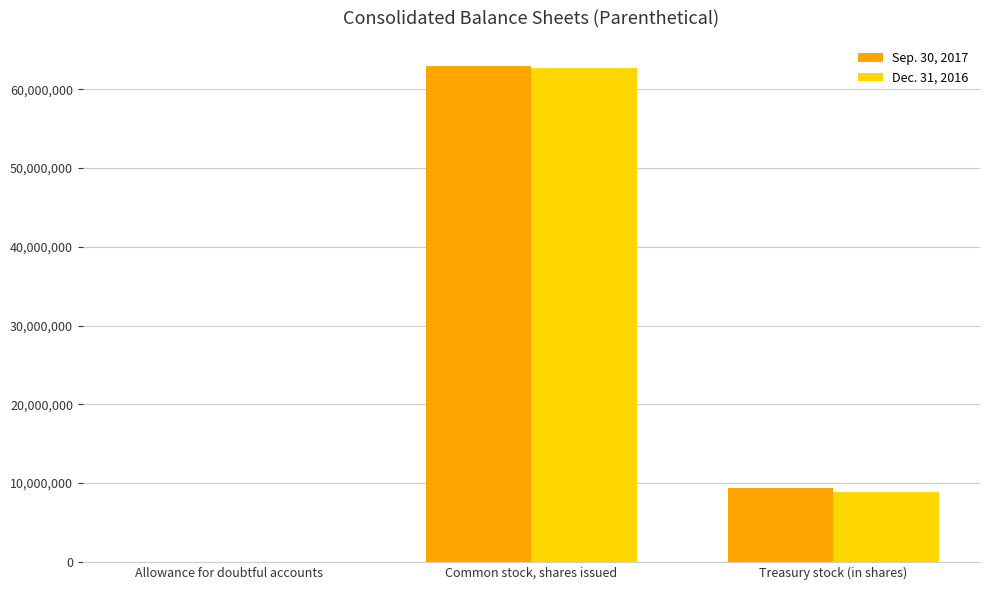

Are the bars horizontal?

No